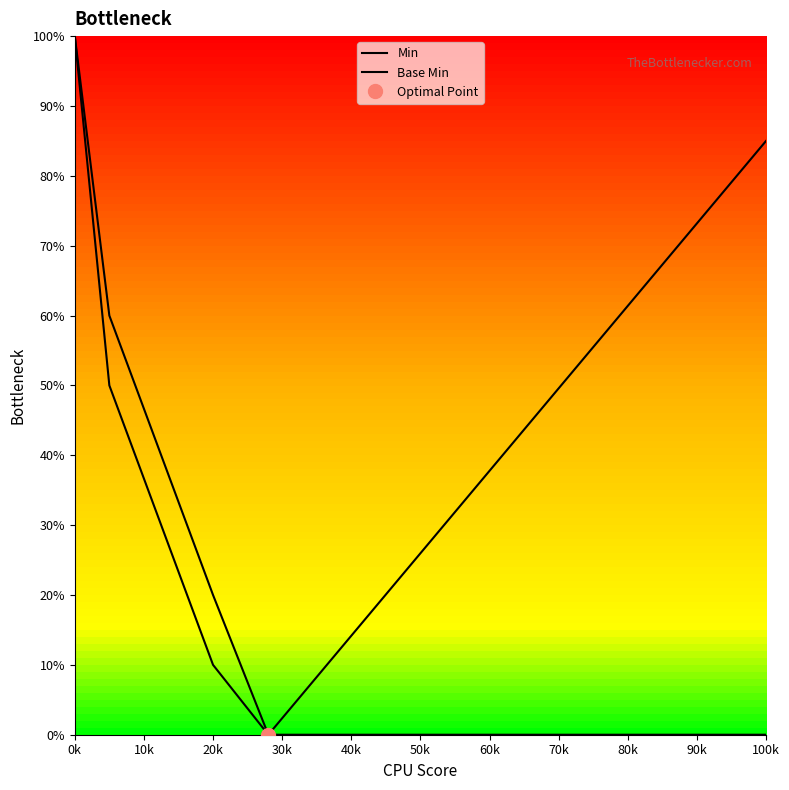

What is the difference between the maximum and minimum values in the Min series?

100